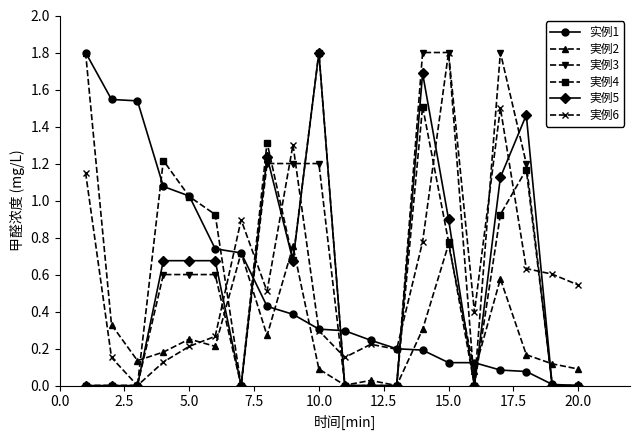

Does the chart display data point markers on the line(s)?

Yes